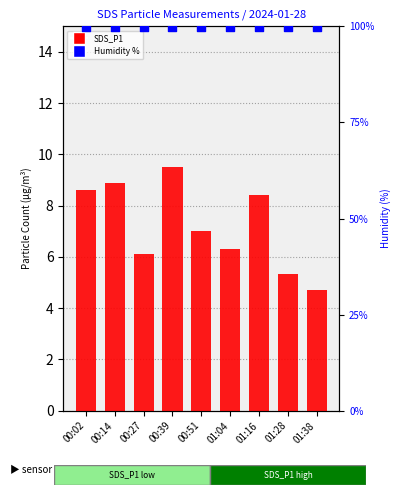

What are all the series names shown in the legend?

SDS_P1, Humidity %